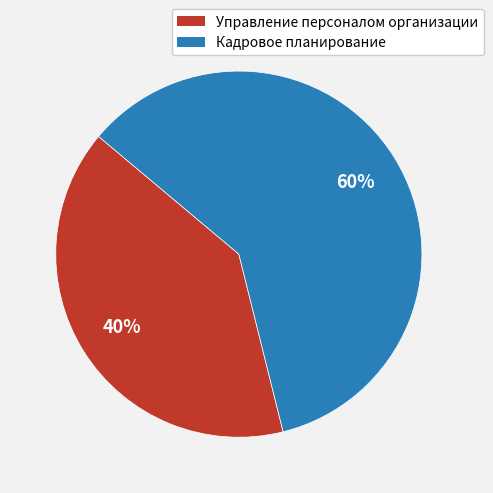

Is it true that Кадровое планирование is 60% of the pie?

True